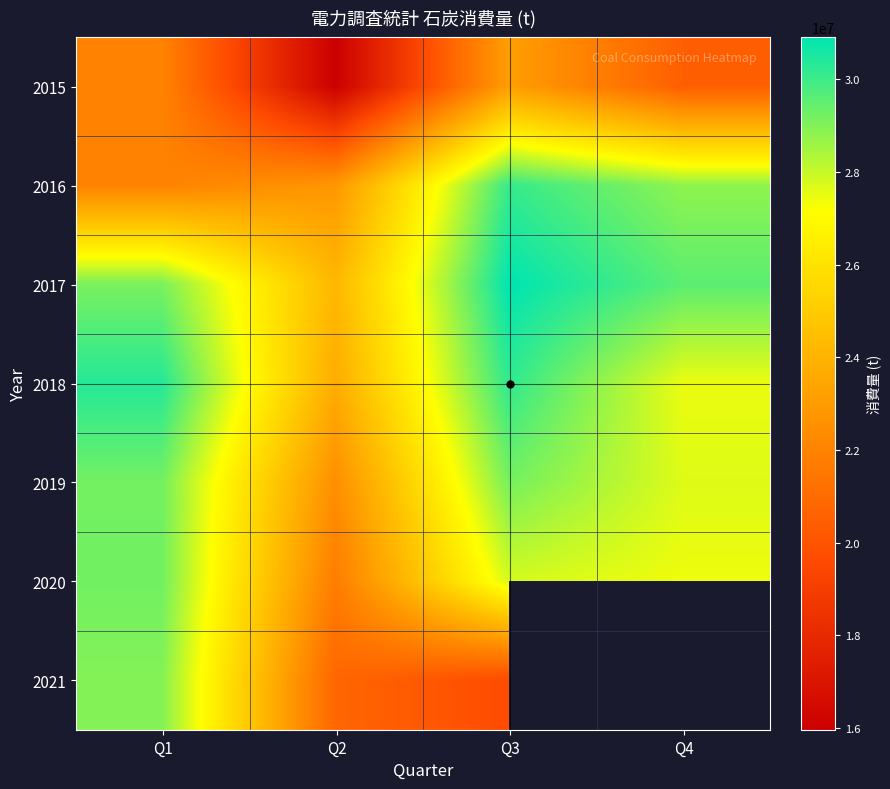

Which label corresponds to the smallest value in the chart?

Q2